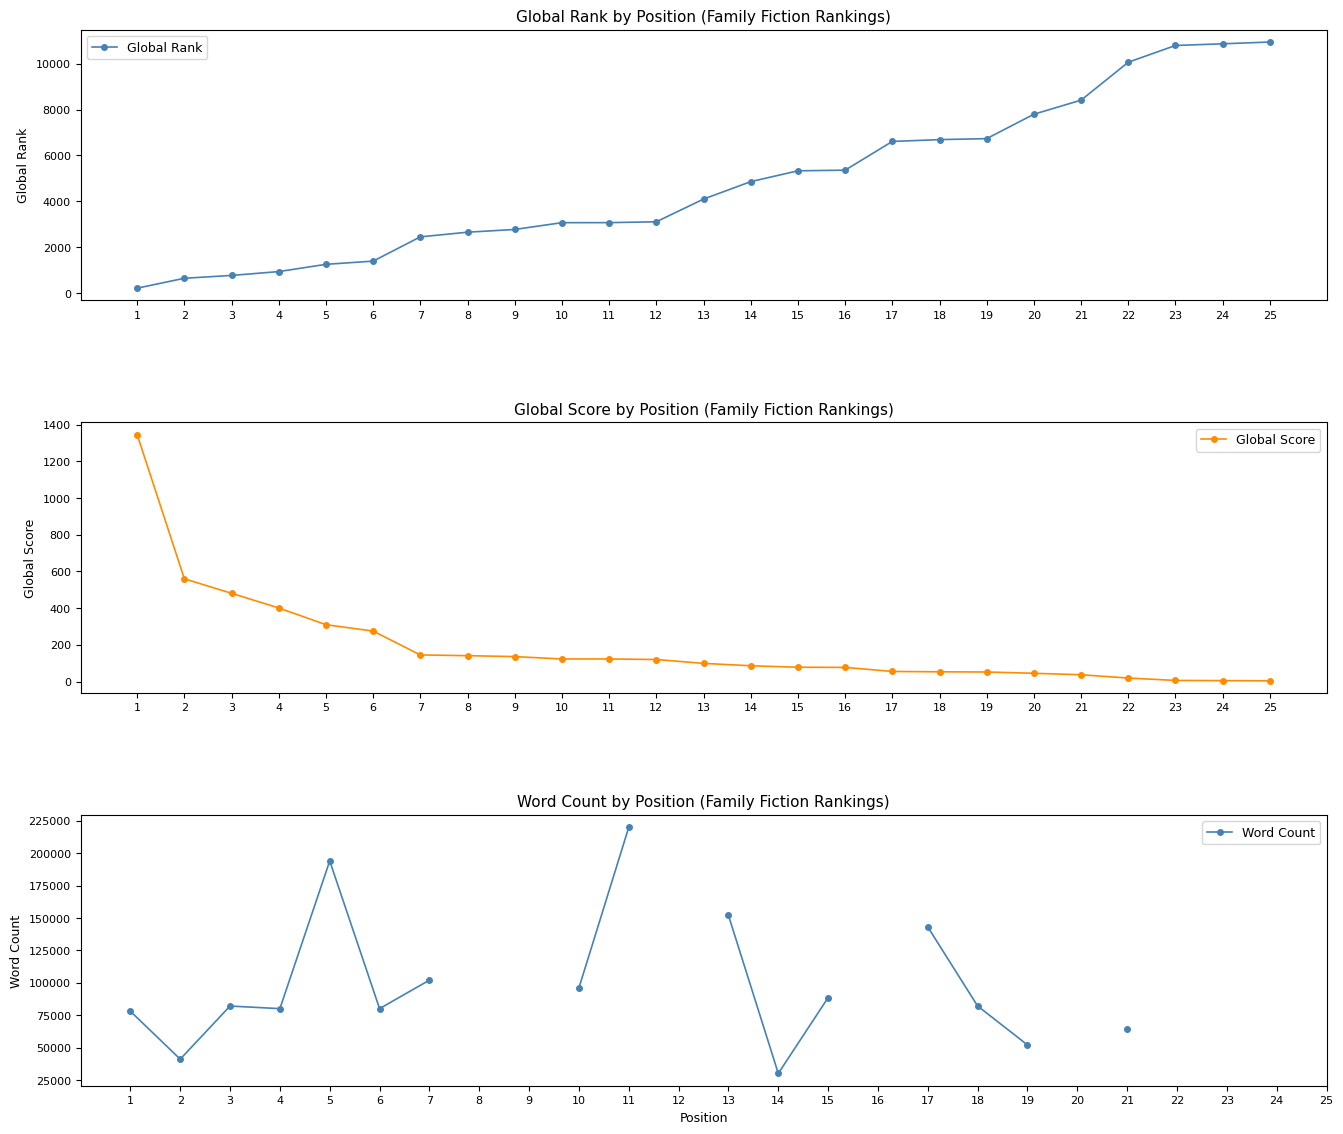

At which category does Word Count reach its first local valley?

2